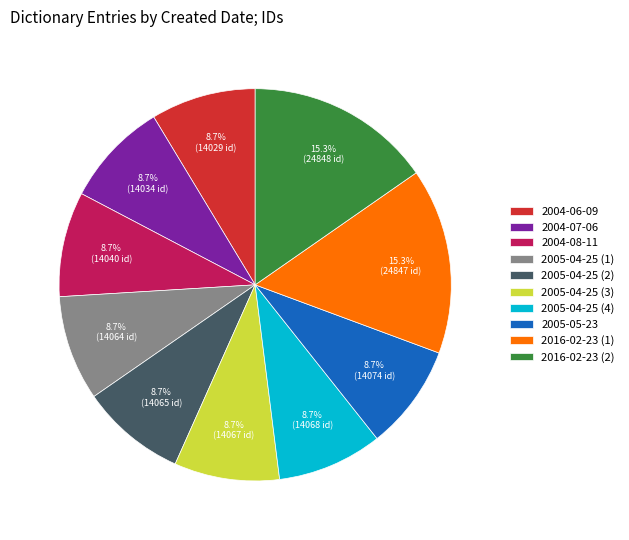

How many slices are in this pie chart?

10